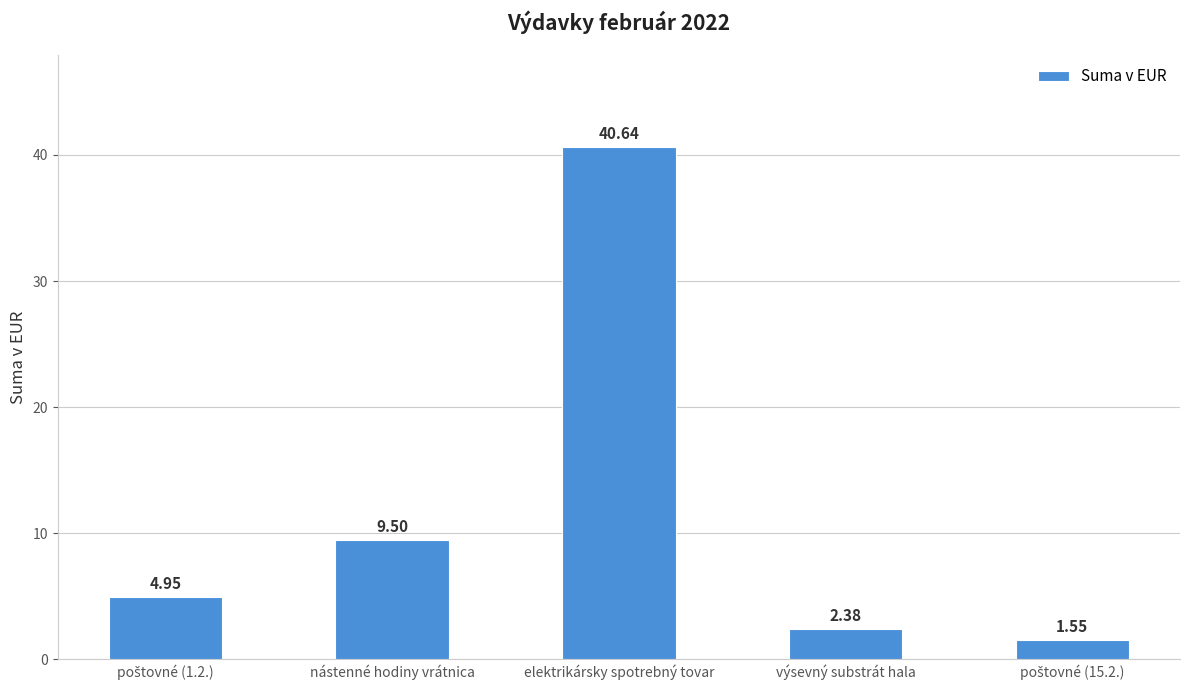

How many data points are above 4?

3